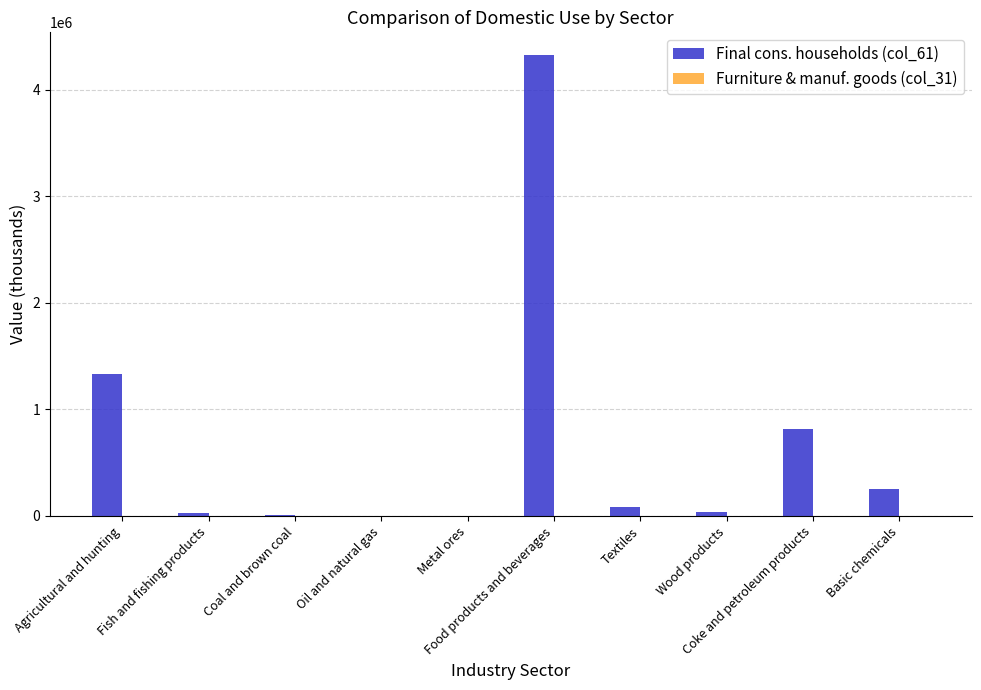

Which series has the largest total across all categories?

Final cons. households (col_61)